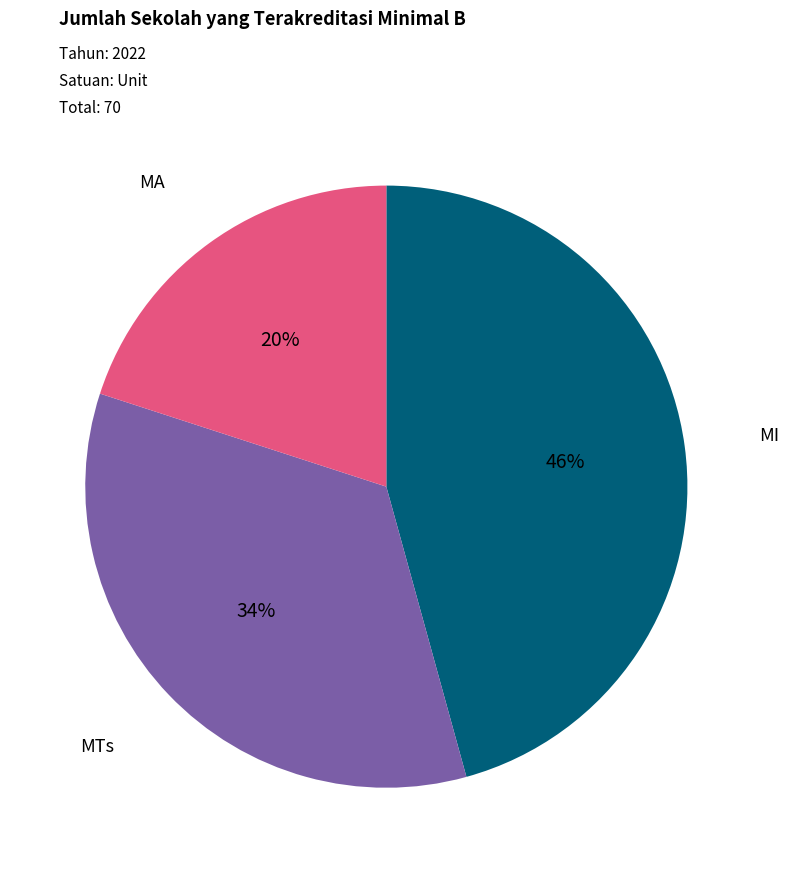

Does MA represent more than half of the total?

No